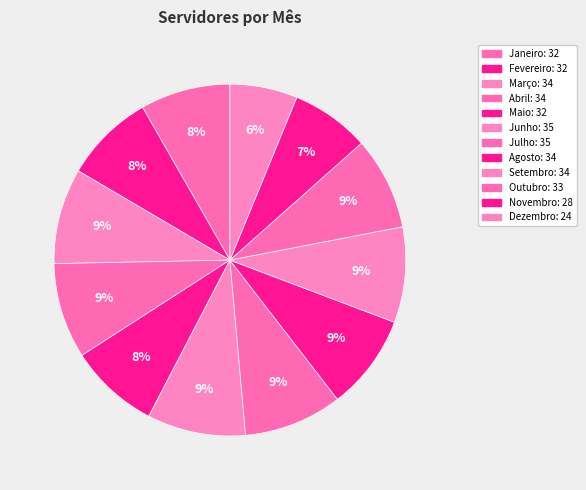

Rank the categories by value from highest to lowest.

Junho, Julho, Março, Abril, Agosto, Setembro, Outubro, Janeiro, Fevereiro, Maio, Novembro, Dezembro